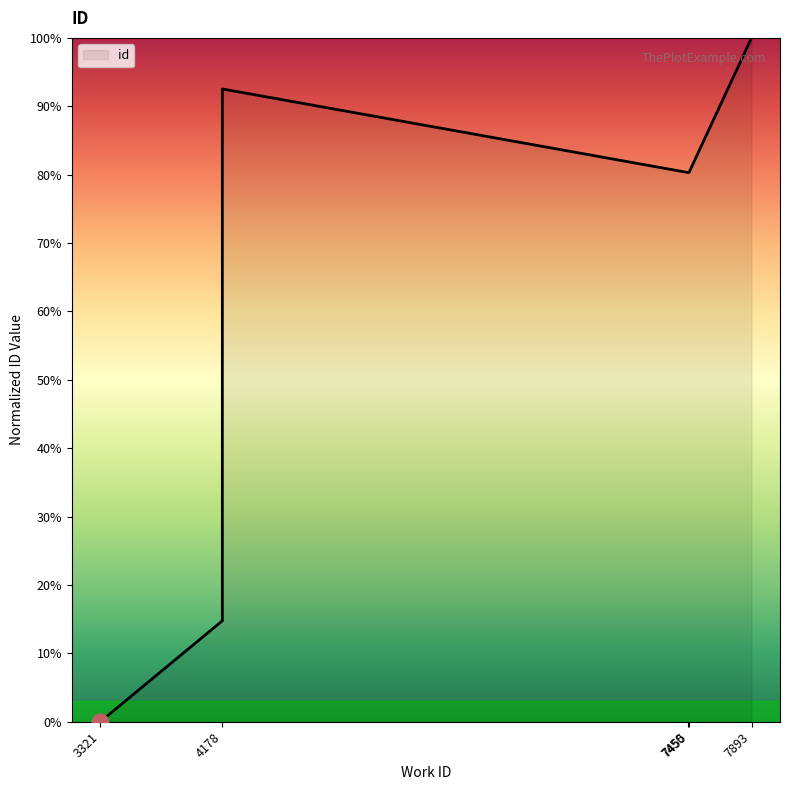

What is the maximum value shown in the chart?

100.0